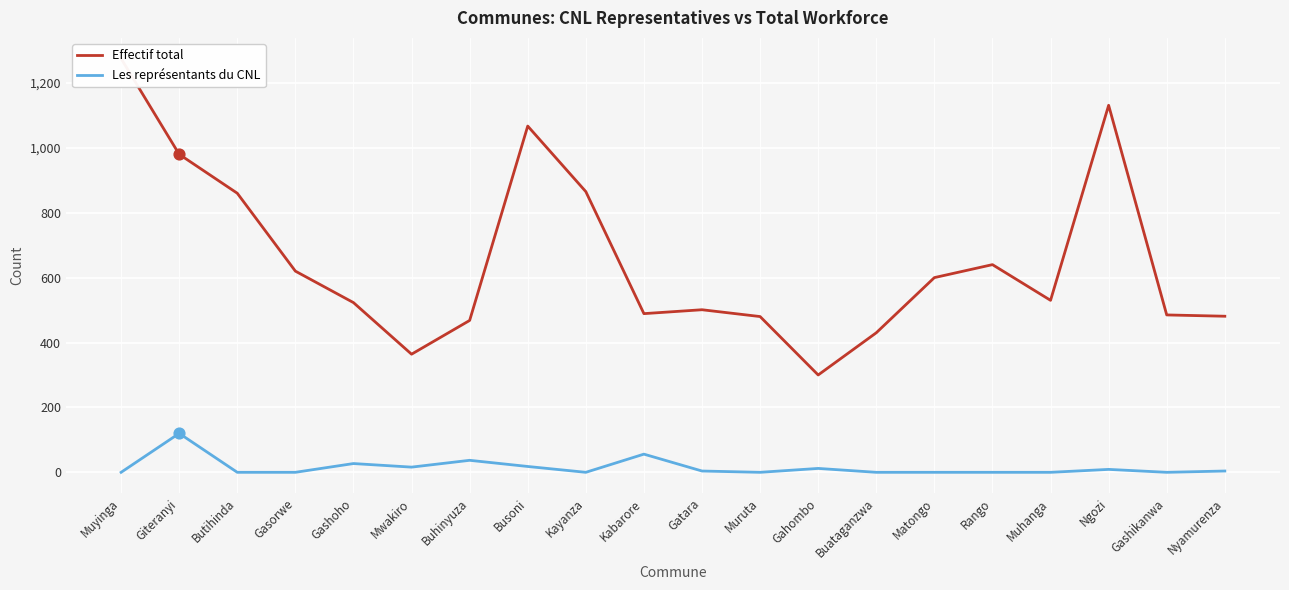

Which series has the largest total across all categories?

Effectif total